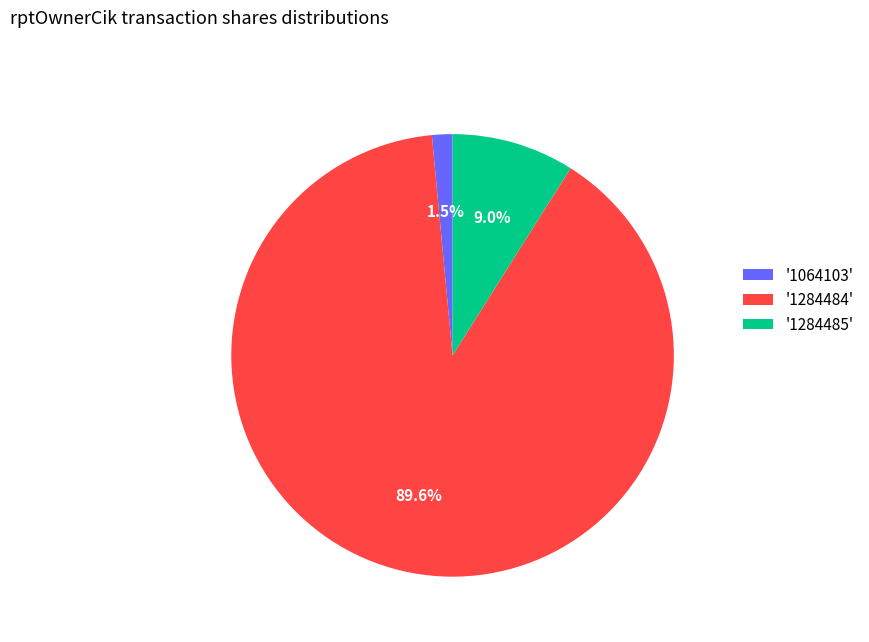

Rank the categories by value from lowest to highest.

'1064103', '1284485', '1284484'